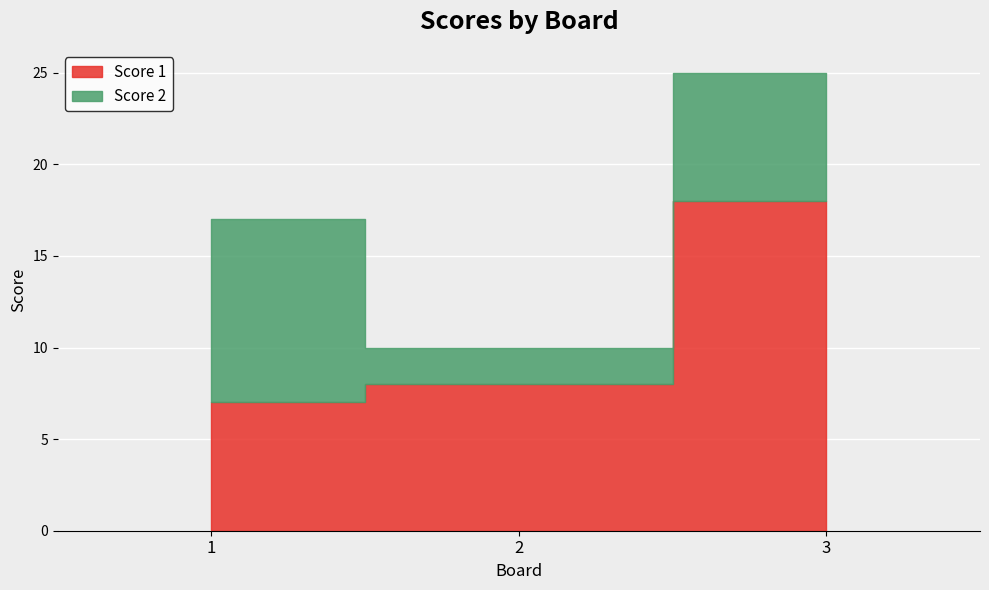

Reading left to right, list all the values displayed in this chart.

Score 1: 7	8	18
Score 2: 10	2	7